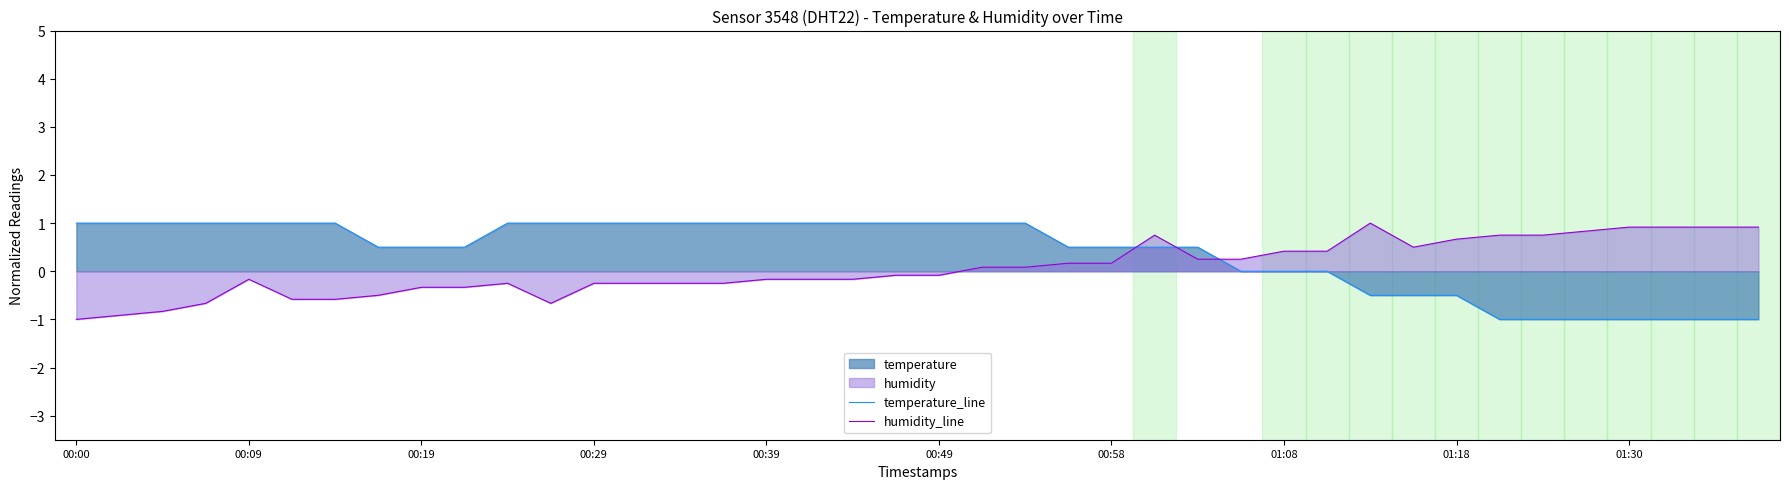

Is it true that humidity_line equals 1.1 at 01:18?

False